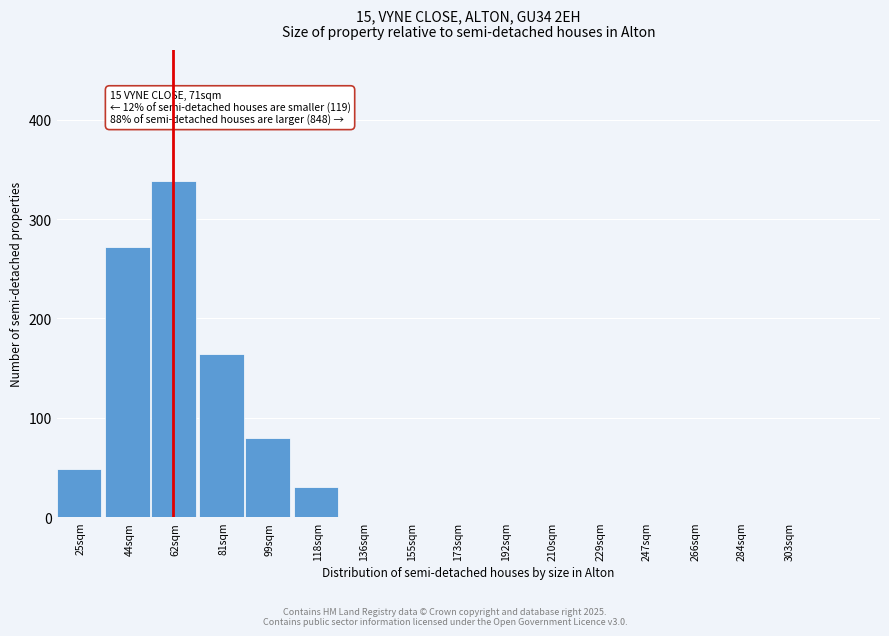

Reading left to right, list all the values displayed in this chart.

25sqm=48	44sqm=272	62sqm=338	81sqm=164	99sqm=80	118sqm=30	136sqm=0	155sqm=0	173sqm=0	192sqm=0	210sqm=0	229sqm=0	247sqm=0	266sqm=0	284sqm=0	303sqm=0